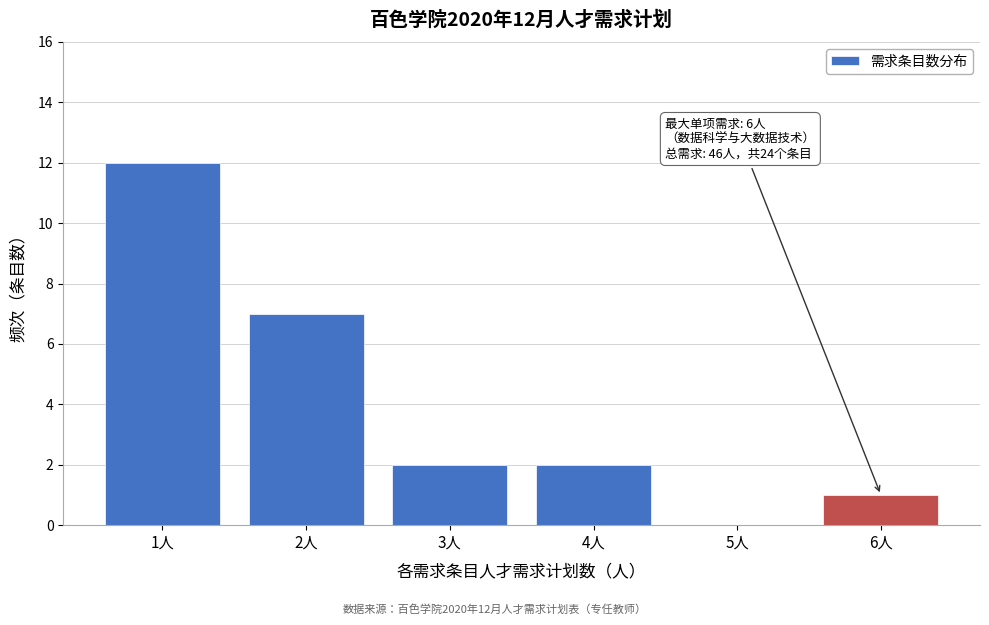

Reading left to right, transcribe all the data shown in this chart.

1人=12	2人=7	3人=2	4人=2	5人=0	6人=1